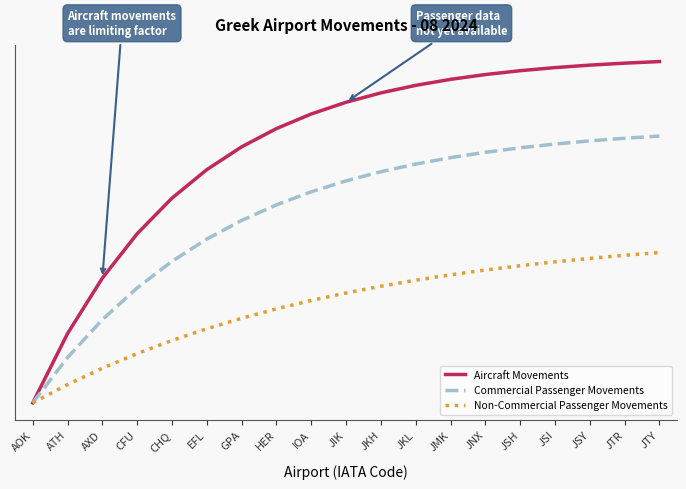

What are all the series names shown in the legend?

Aircraft Movements, Commercial Passenger Movements, Non-Commercial Passenger Movements